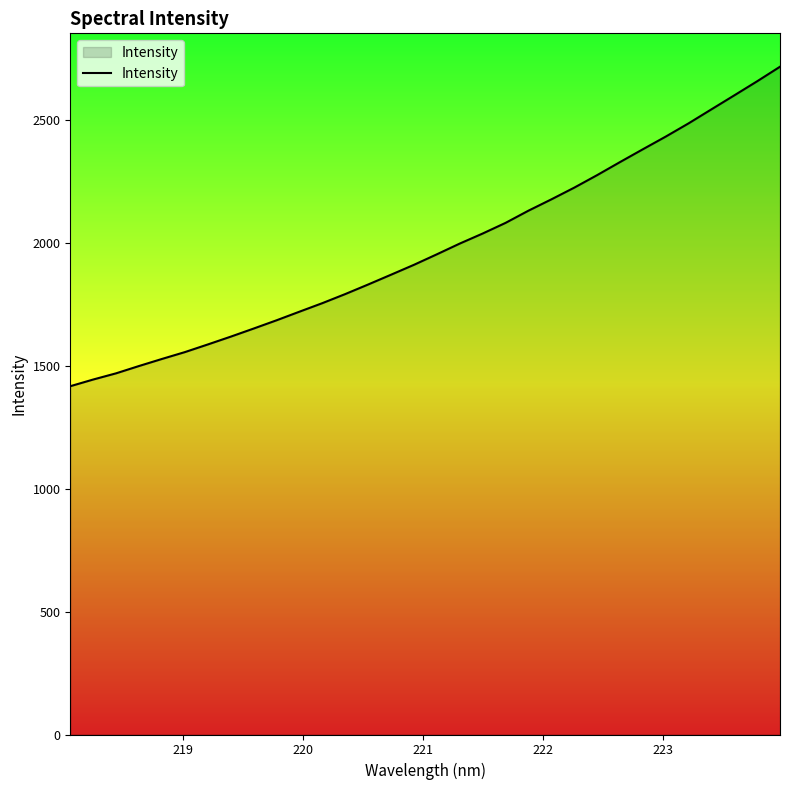

What is the difference between the maximum and minimum values?

1300.2